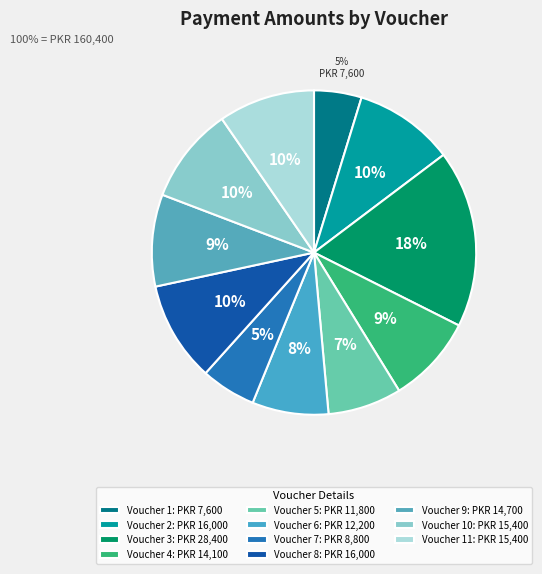

How many segments does this pie chart have?

11